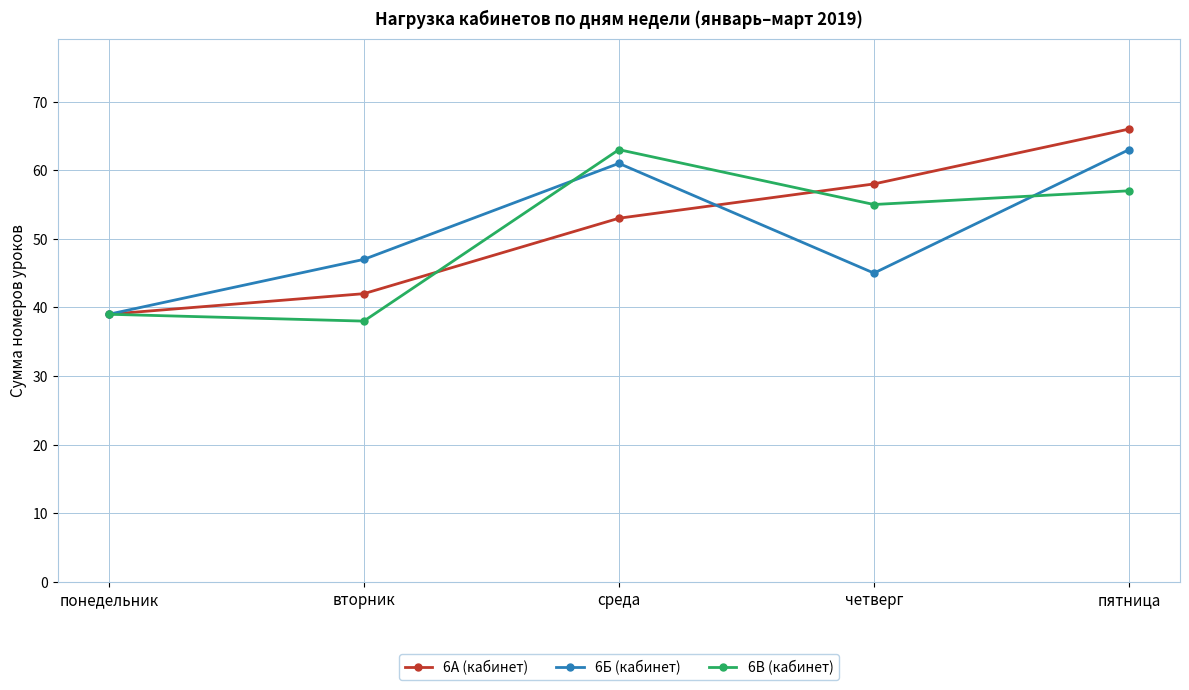

How many interior local peaks does the 6В (кабинет) series have?

1